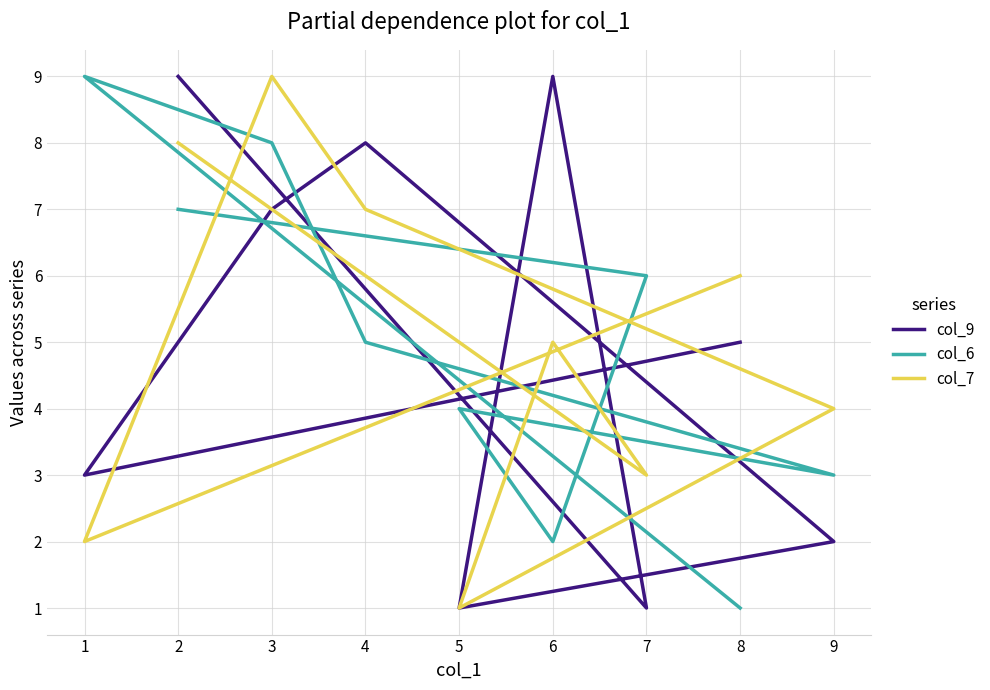

True or false: col_9 and col_6 cross at least once.

True